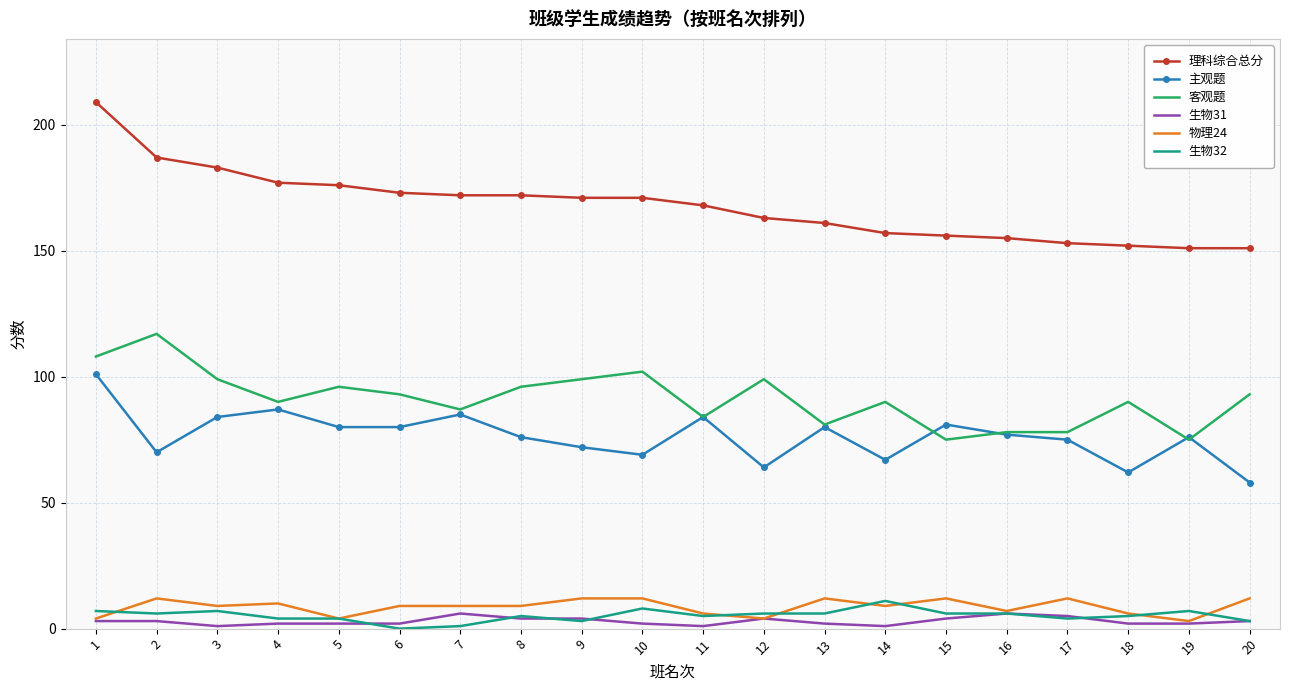

Read the 主观题 value at 10, to the nearest 10.

70